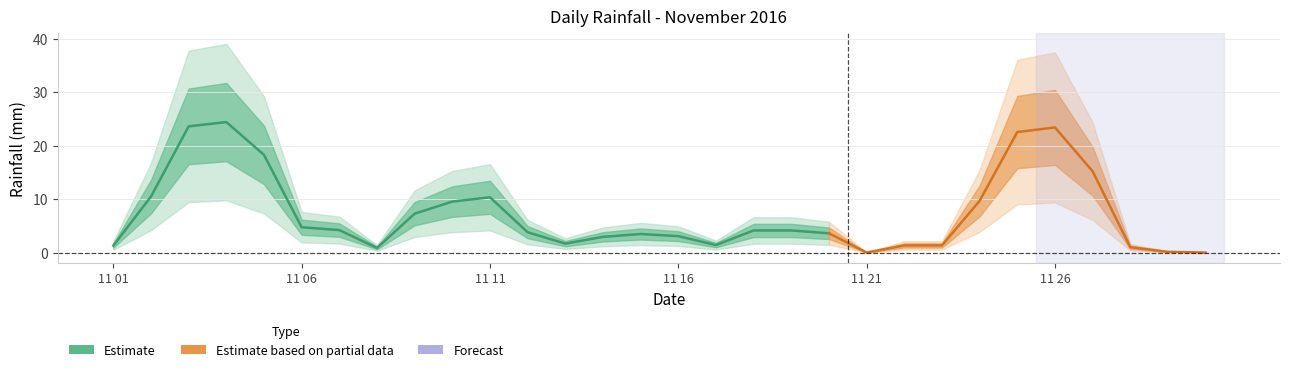

Which has a higher value, 2016-11-19 or 2016-11-30?

2016-11-19